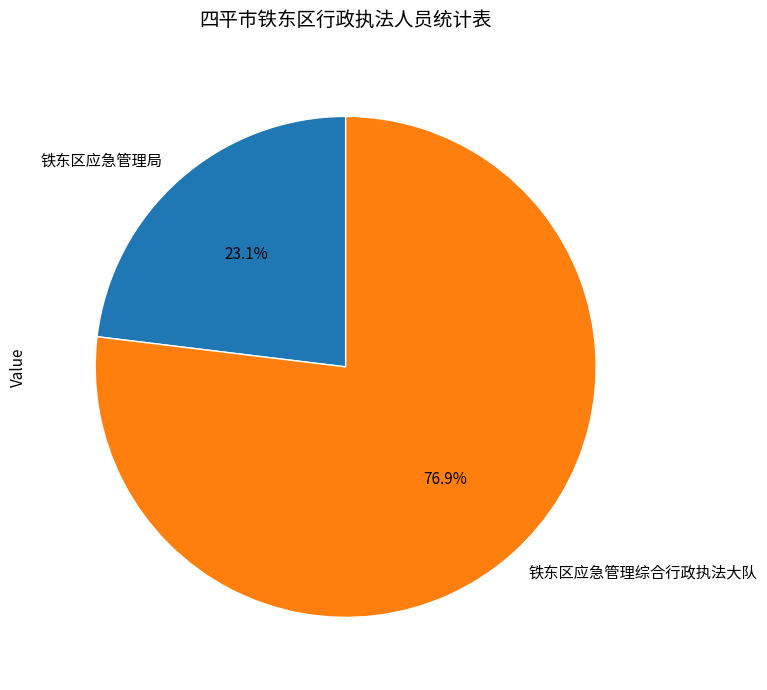

To the nearest percent, what is the combined percentage of 铁东区应急管理综合行政执法大队 and 铁东区应急管理局?

100%